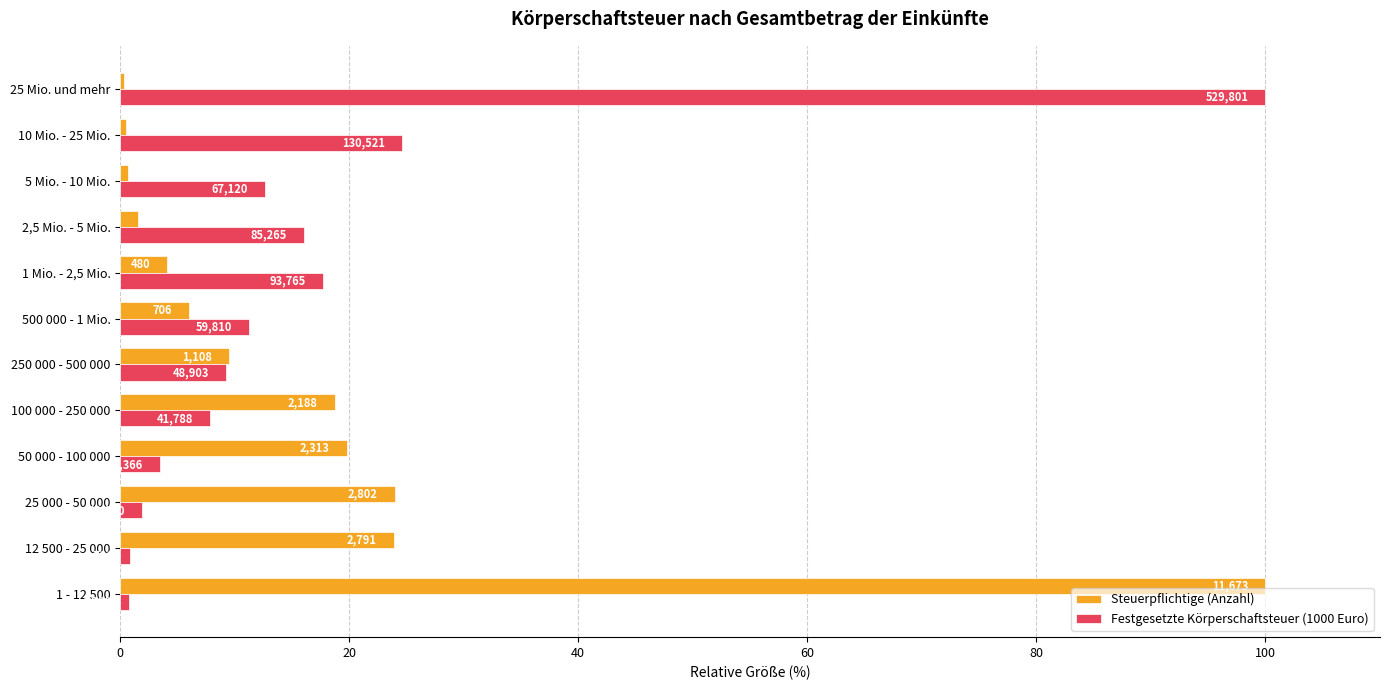

What is the maximum value shown in the chart?

100.0